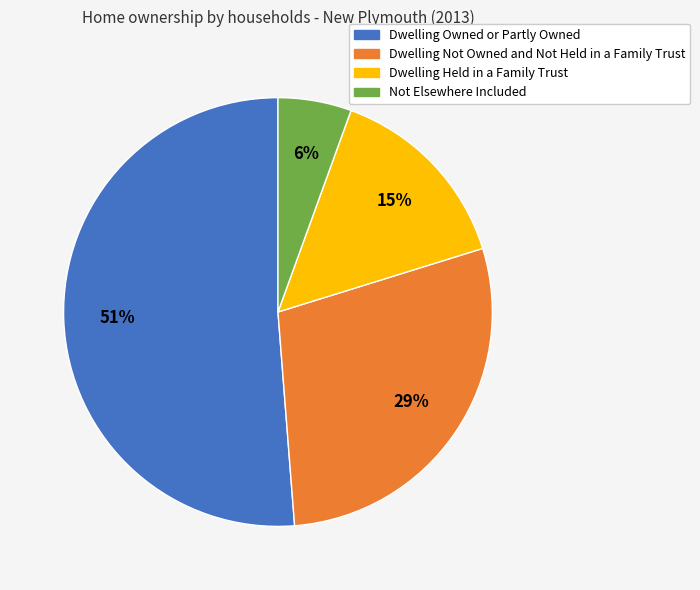

To the nearest percent, what is the average slice percentage?

25%